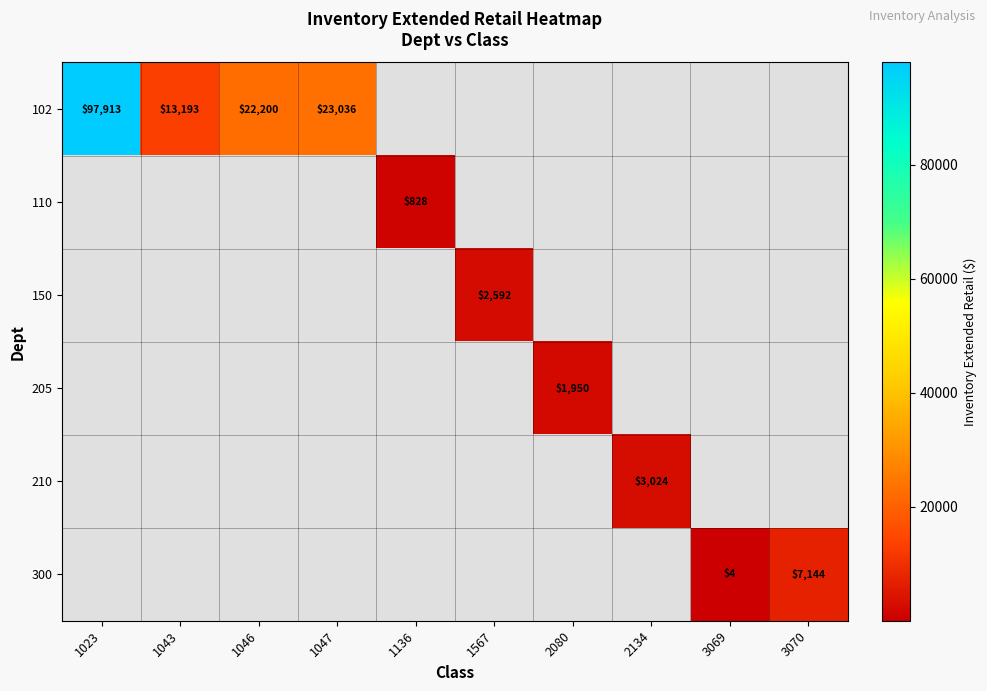

At which category does the chart reach its peak across all series?

1023